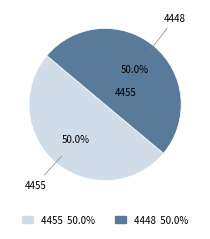

What percentage do 4455 and 4448 together represent?

100.0%